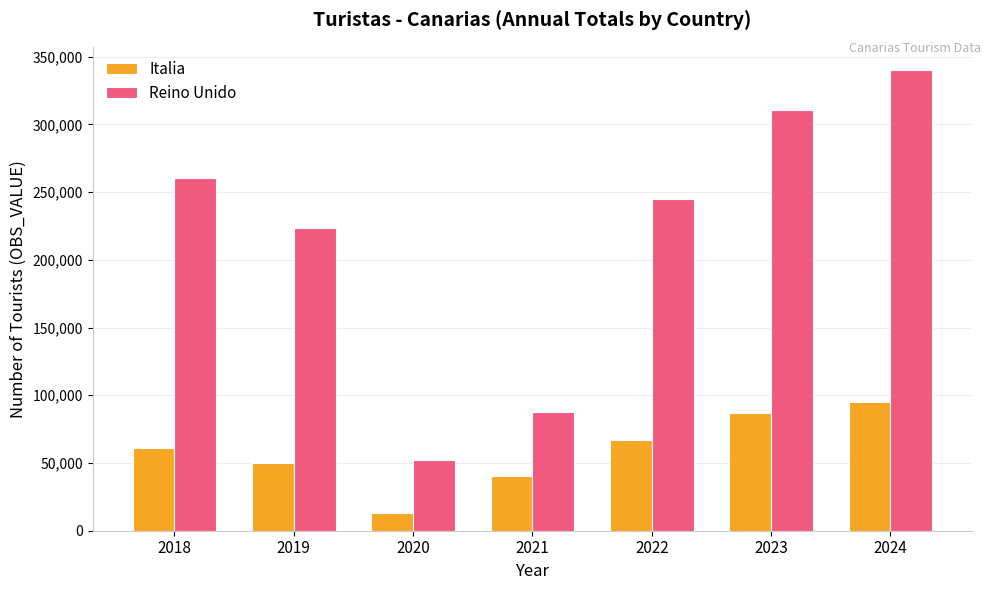

List the labels in order of Reino Unido value, smallest first.

2020, 2021, 2019, 2022, 2018, 2023, 2024